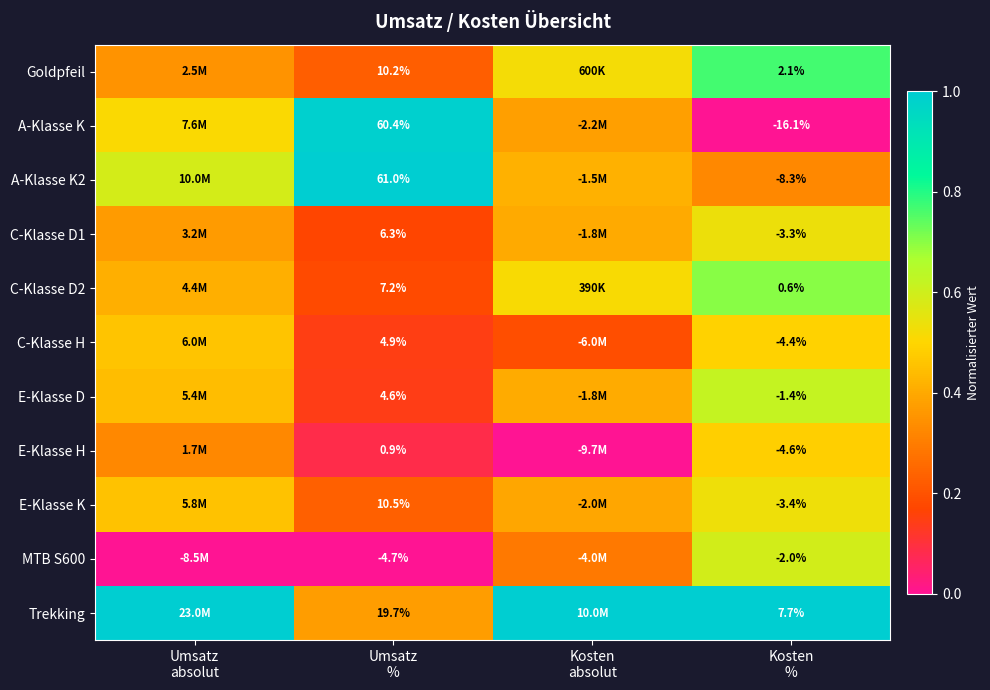

At how many categories does at least one series exceed 0?

4